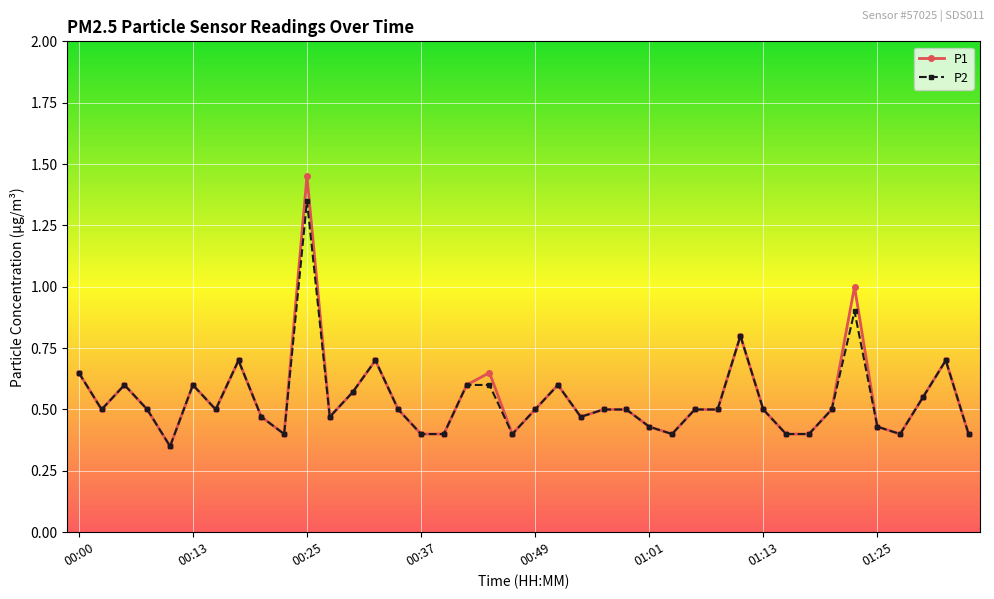

Rank the series by their maximum value, from lowest to highest.

P2, P1